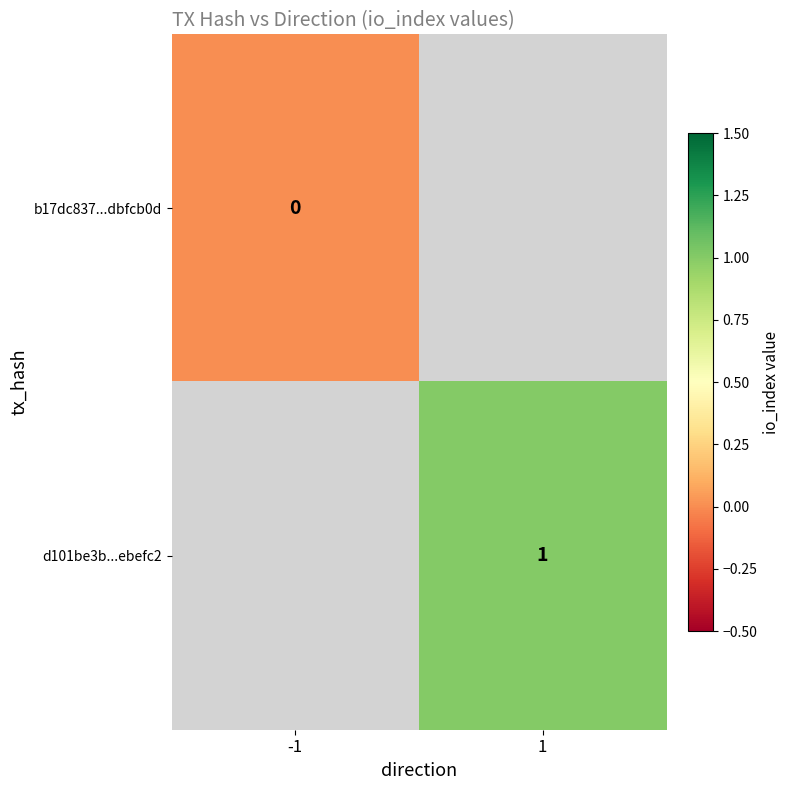

The d101be3b...ebefc2 series shows 2 at 1. True or false?

False